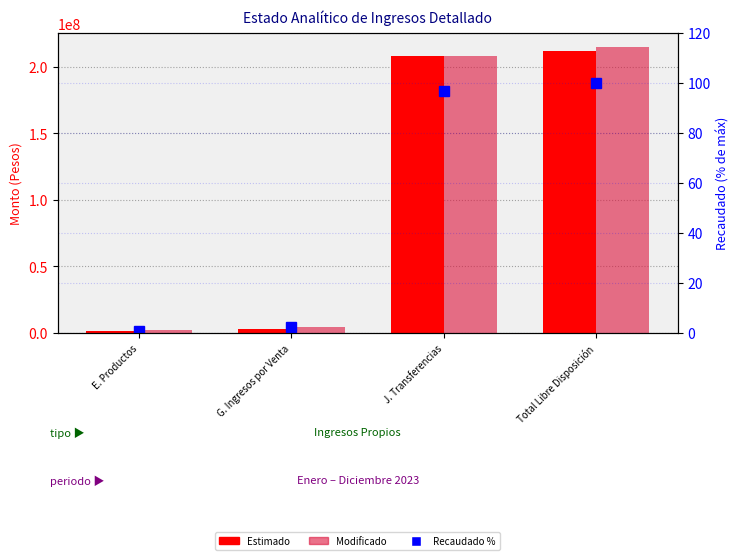

What is the difference between the maximum and minimum values in the Modificado series?

212740278.3